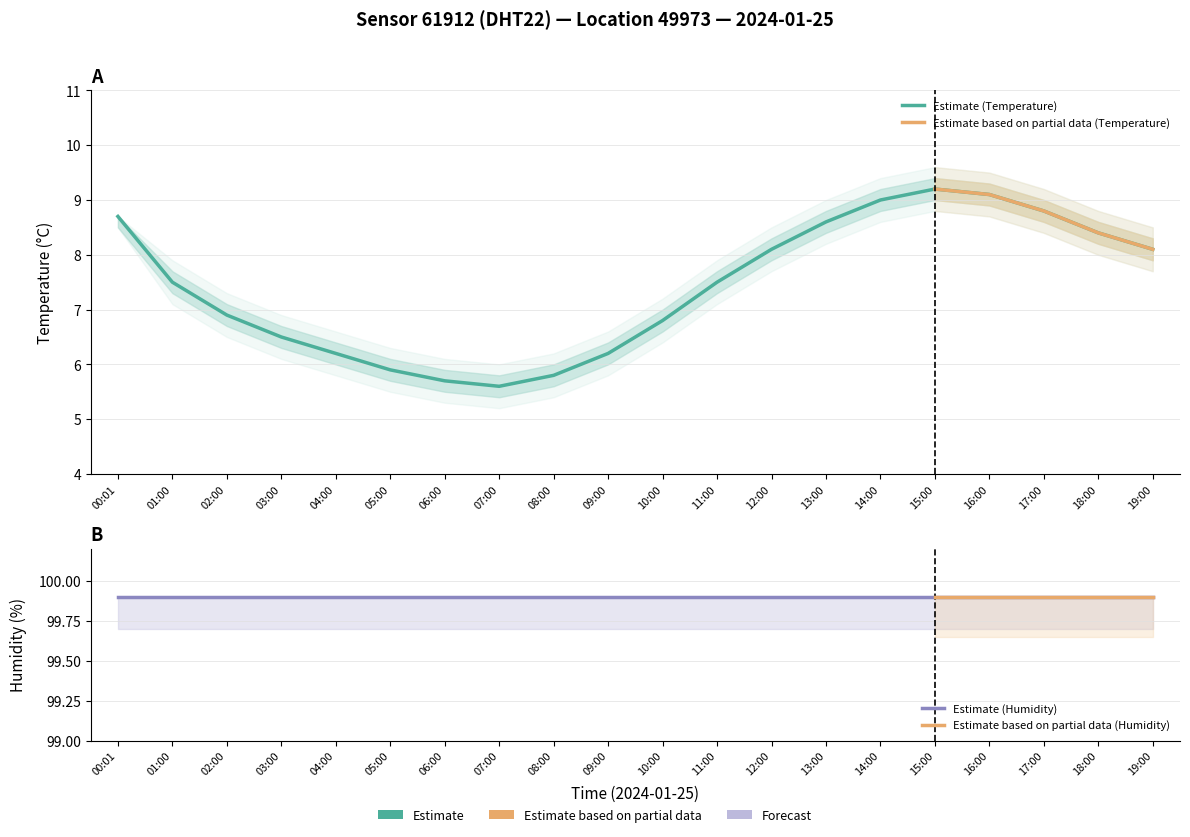

Is it true that the value at 19:00 is 8.1?

True